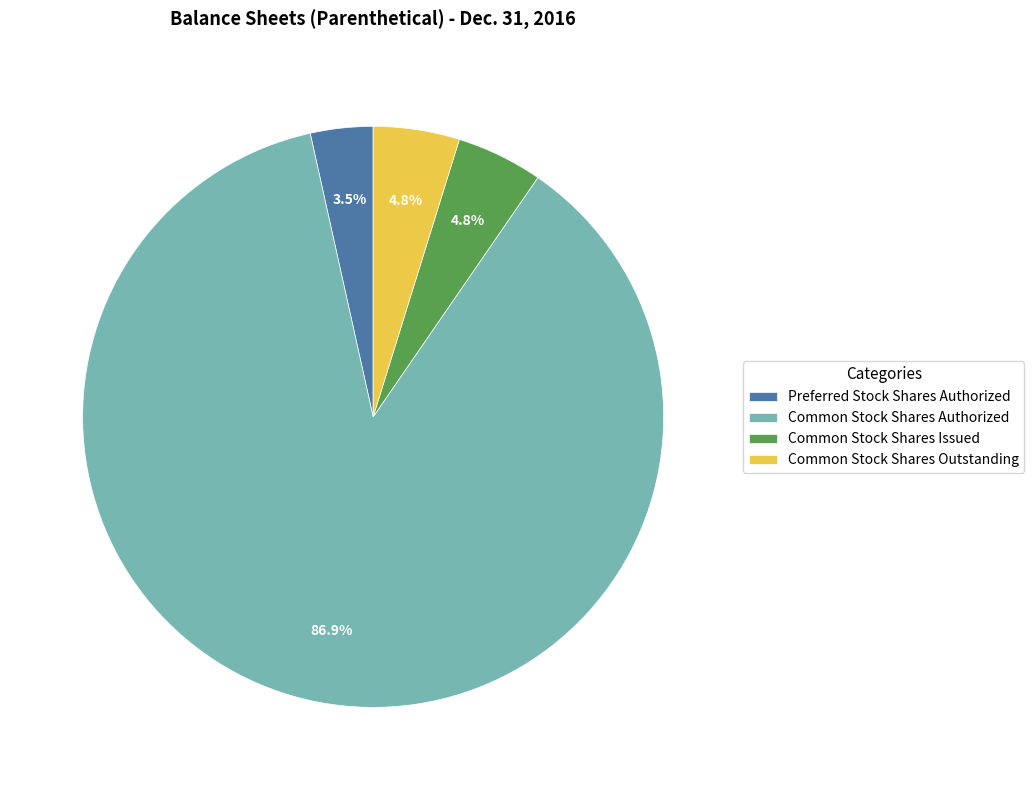

Which category has the biggest portion of the pie?

Common Stock Shares Authorized